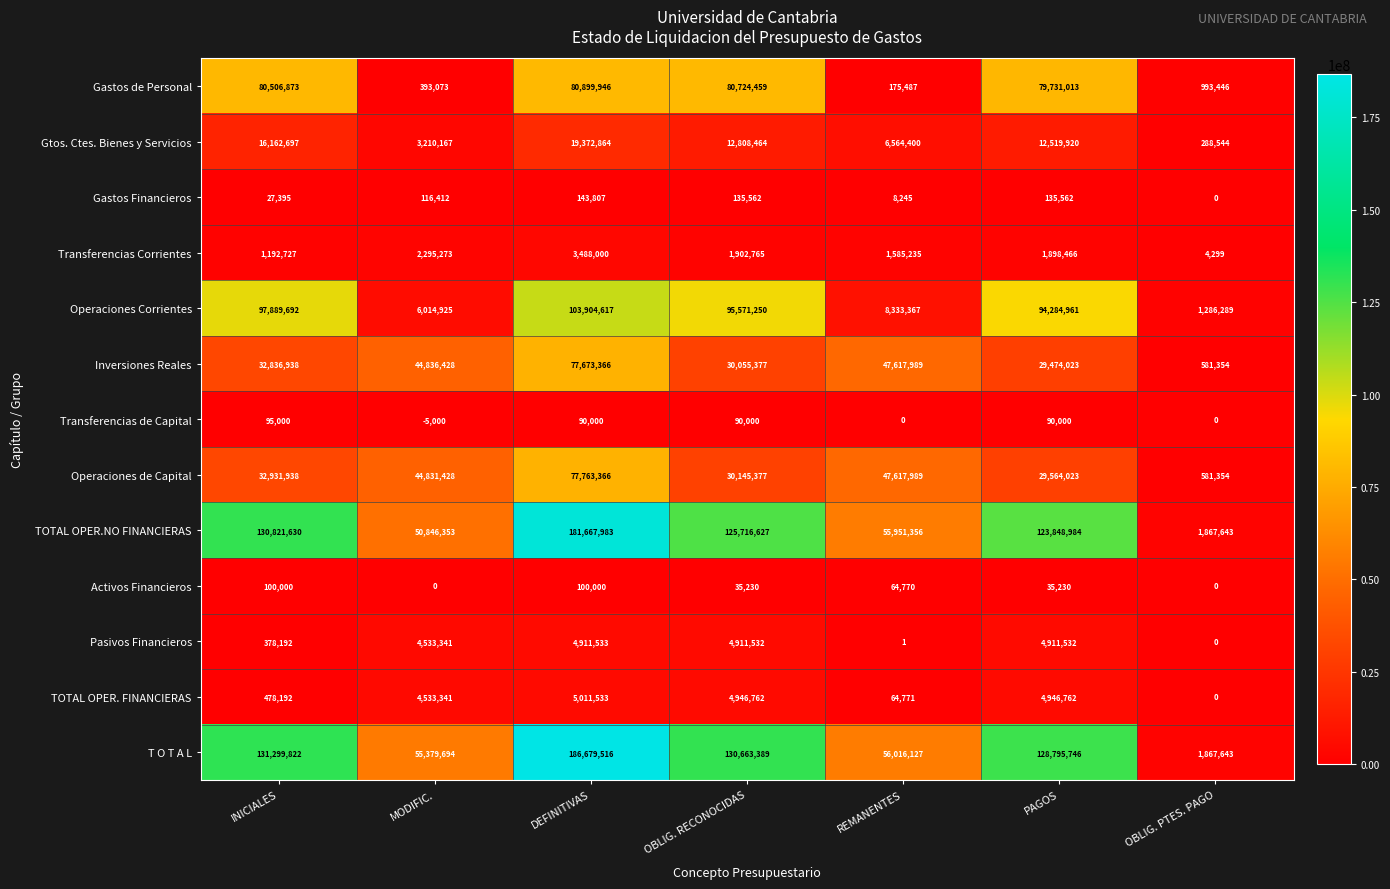

What is the sum of all Gastos de Personal values?

323424297